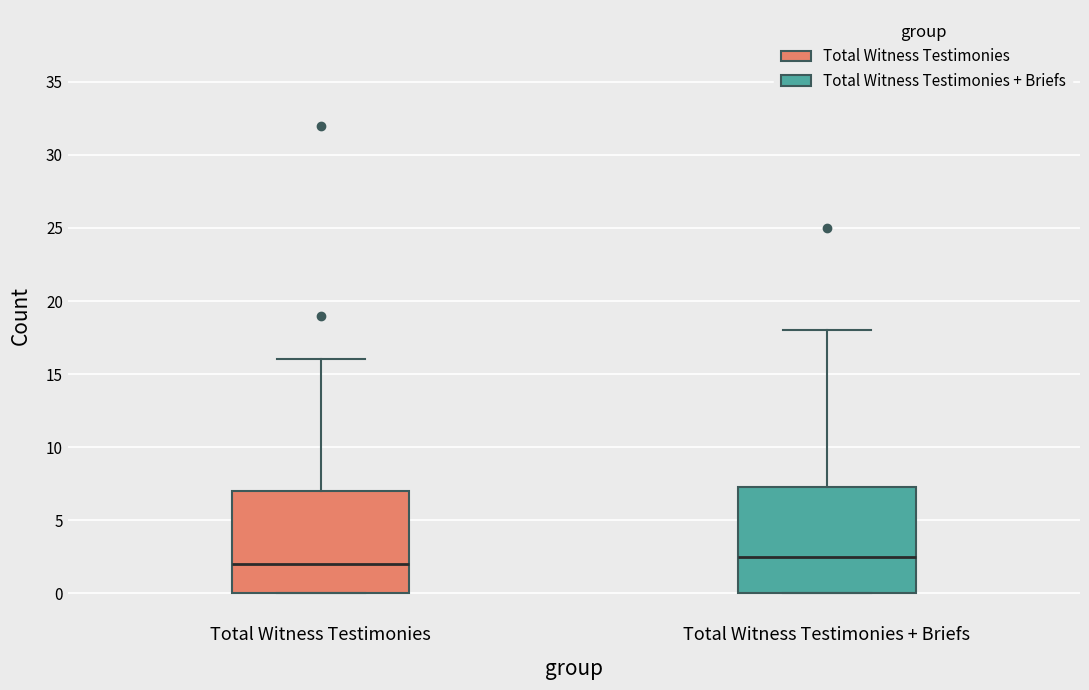

Where is the upper edge of the box for Total Witness Testimonies on the y-axis? The values are not printed on the chart, so give them approximately, as read against the axis.

7.0